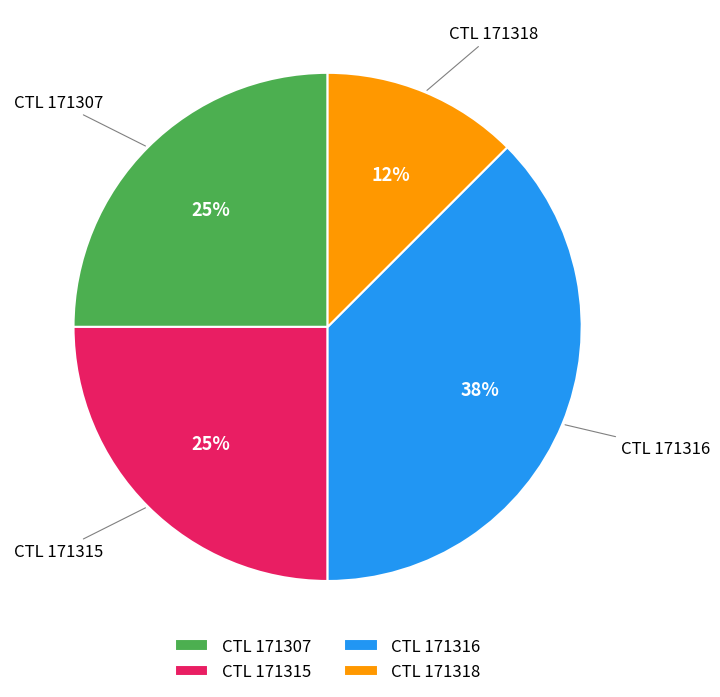

What is the ratio of the value at CTL 171307 to the value at CTL 171316?

0.7